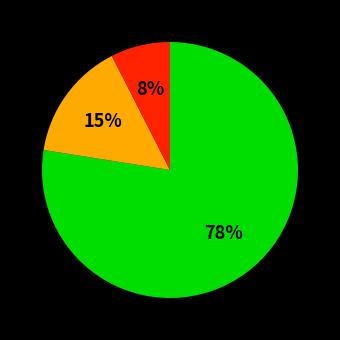

Is there any slice that represents more than half of the pie?

Yes